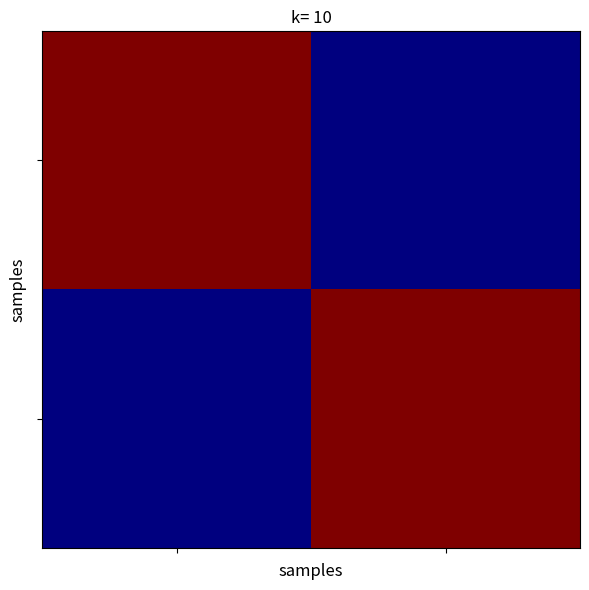

At how many categories does at least one series exceed 4?

2